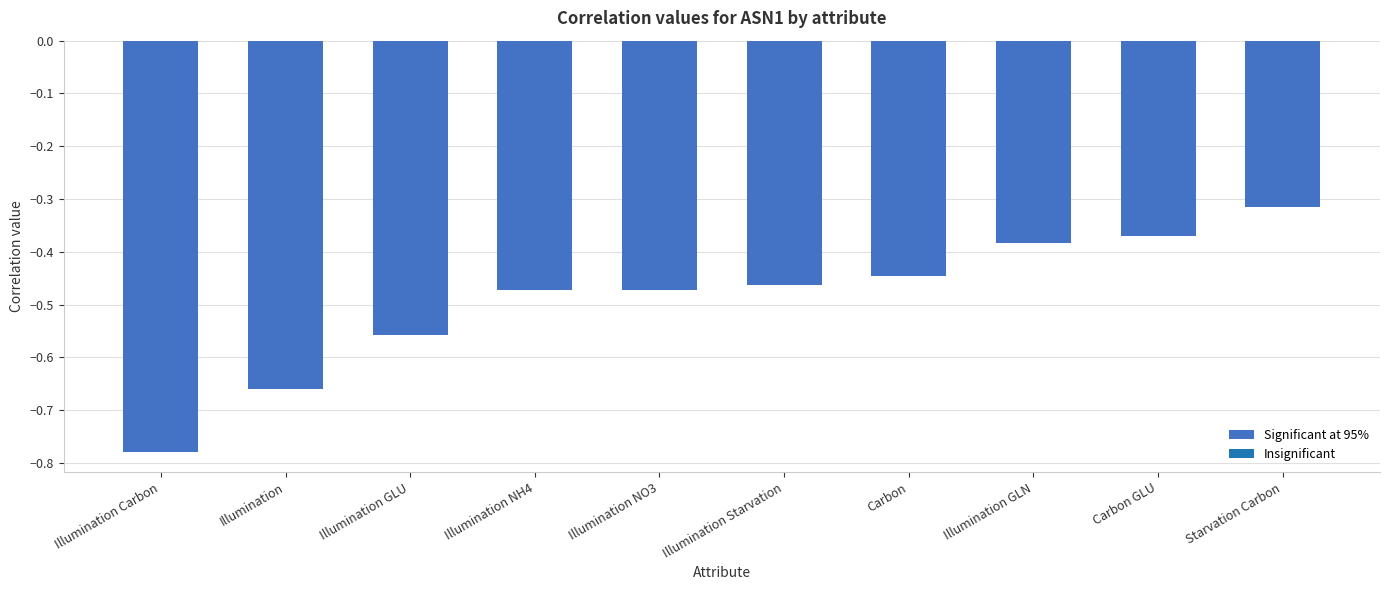

What is the label of the 6th bar from the right?

Illumination NO3